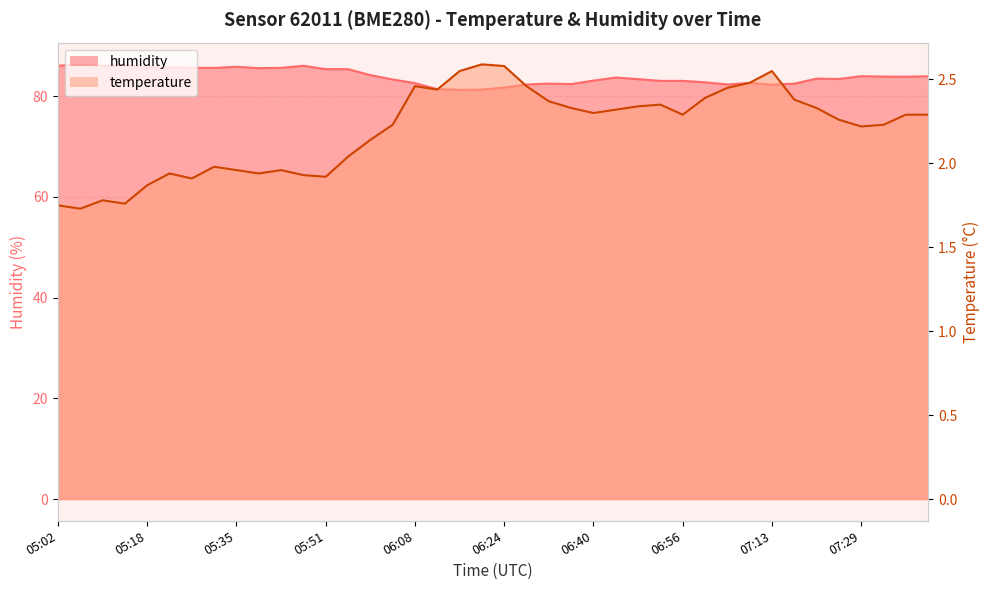

Rank the series by their average value, from lowest to highest.

temperature, humidity